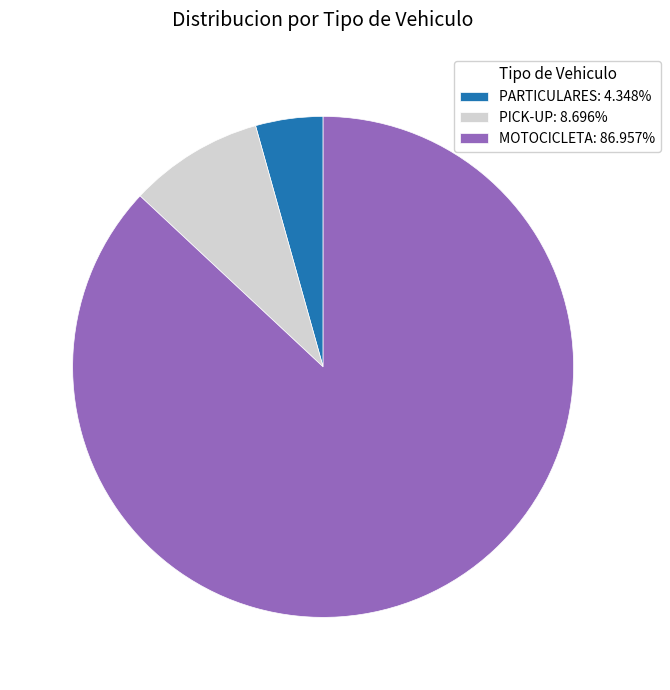

Combined, do PARTICULARES: 4.348% and PICK-UP: 8.696% account for over 50%?

No